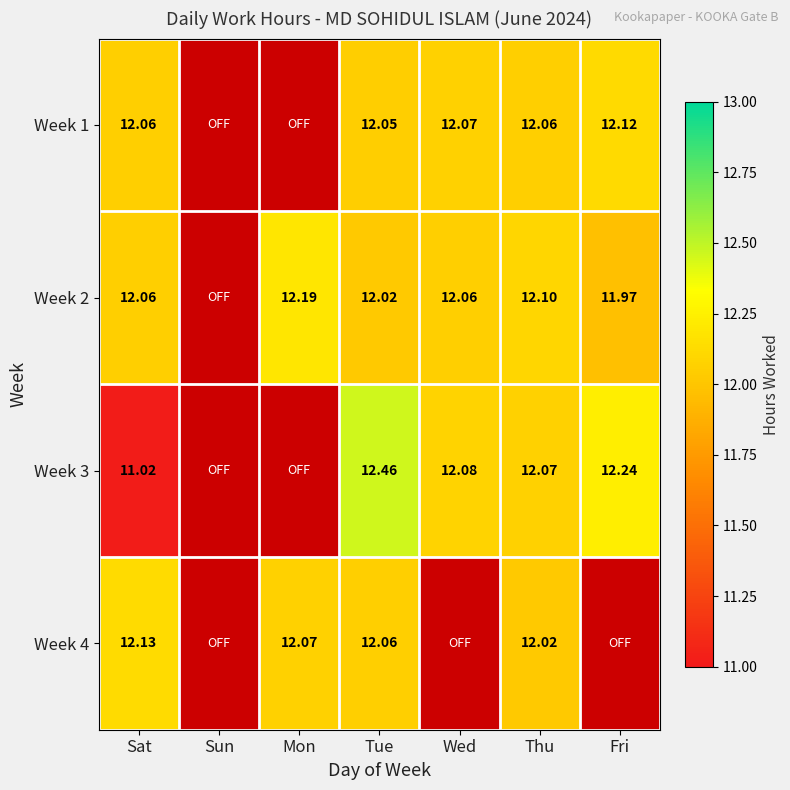

What is the difference between the maximum and minimum values in the Week 3 series?

1.4